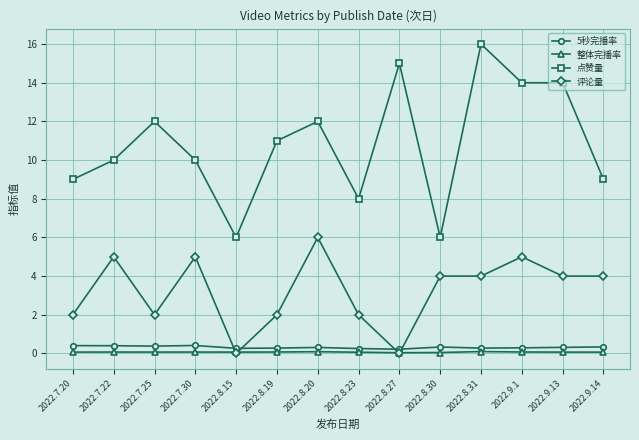

Where is the first local minimum for 点赞量?

2022.8.15